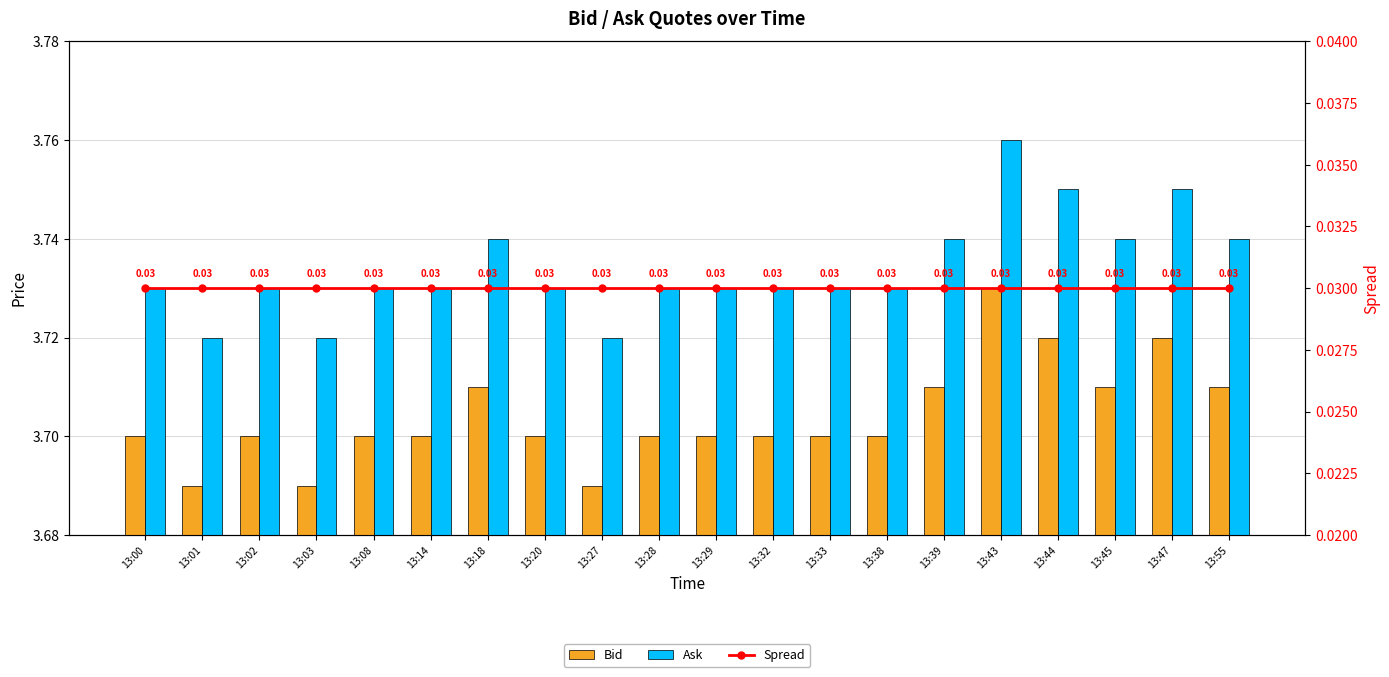

Between 13:28 and 13:43, which series saw the biggest shift?

Bid